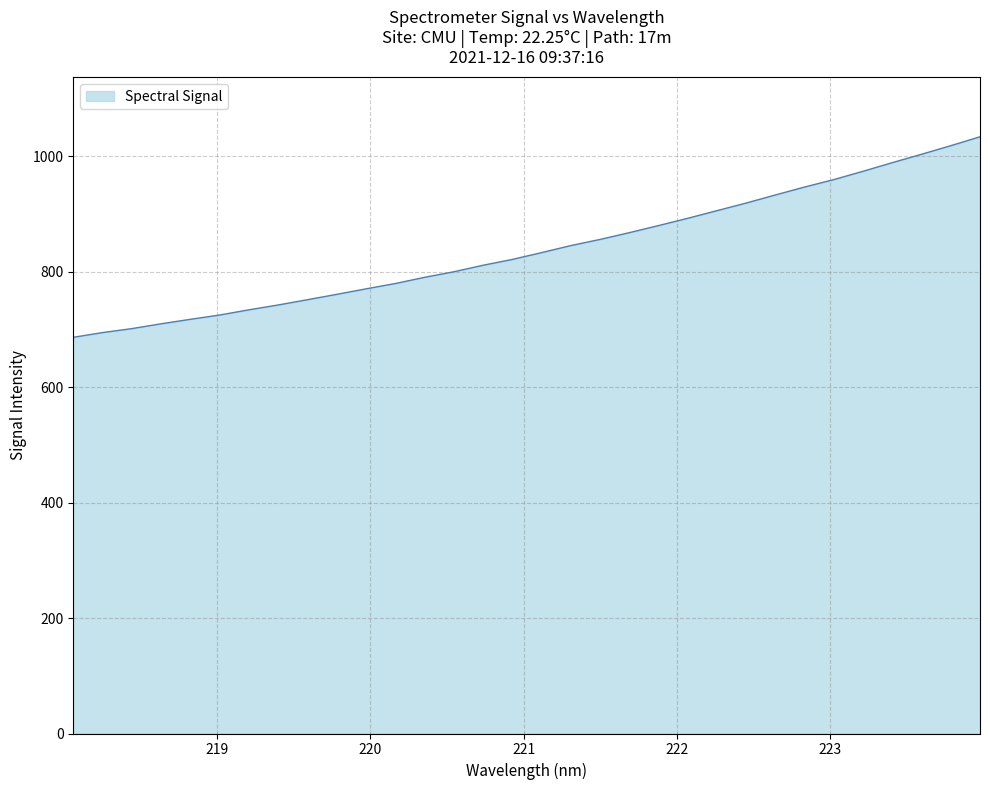

What is the smallest value displayed?

686.2